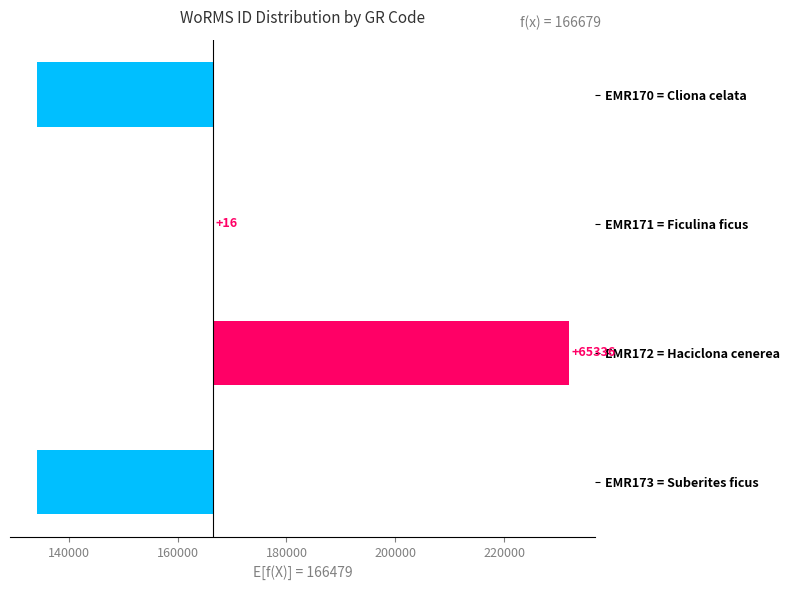

Count the number of categories in the chart.

4